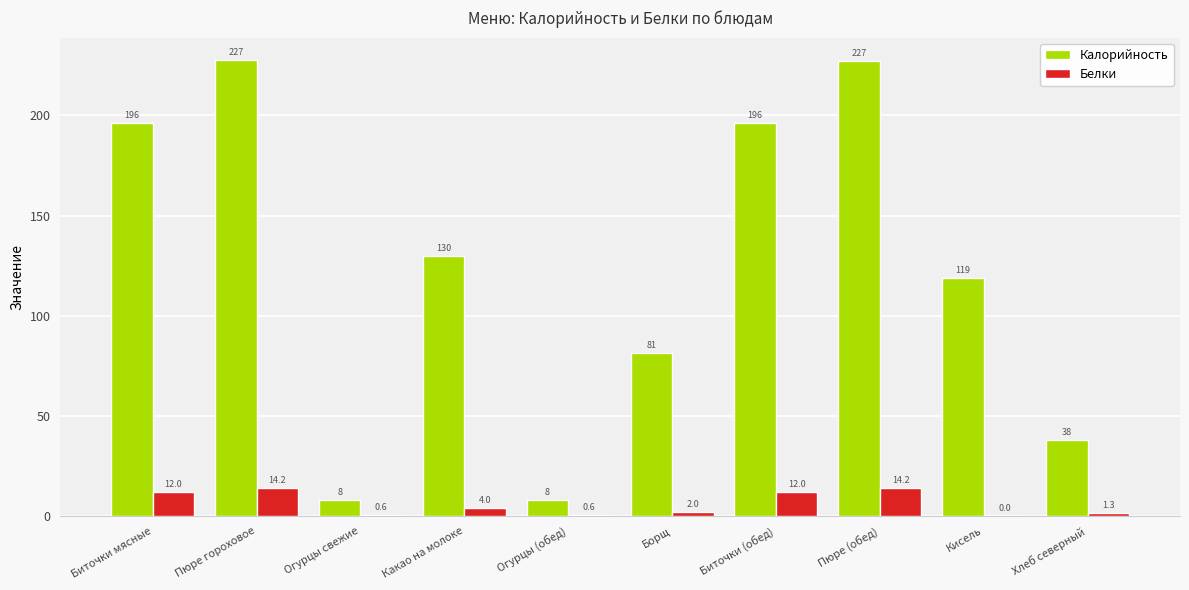

What is the sum of all Калорийность values?

1231.1